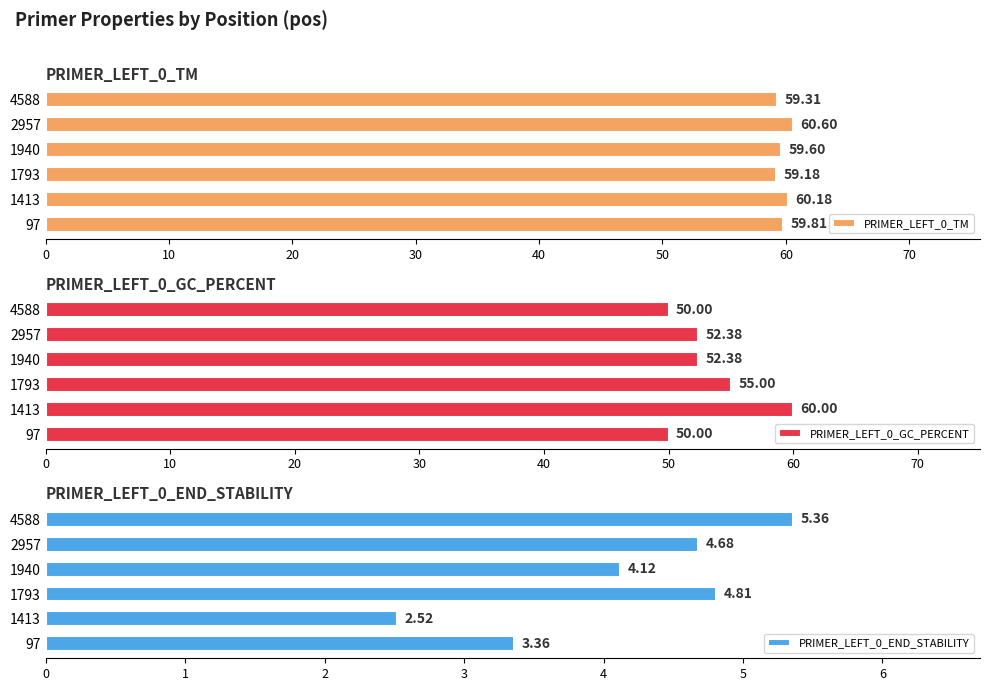

What is the sum of the PRIMER_LEFT_0_GC_PERCENT values at 4588 and 1793?

105.0